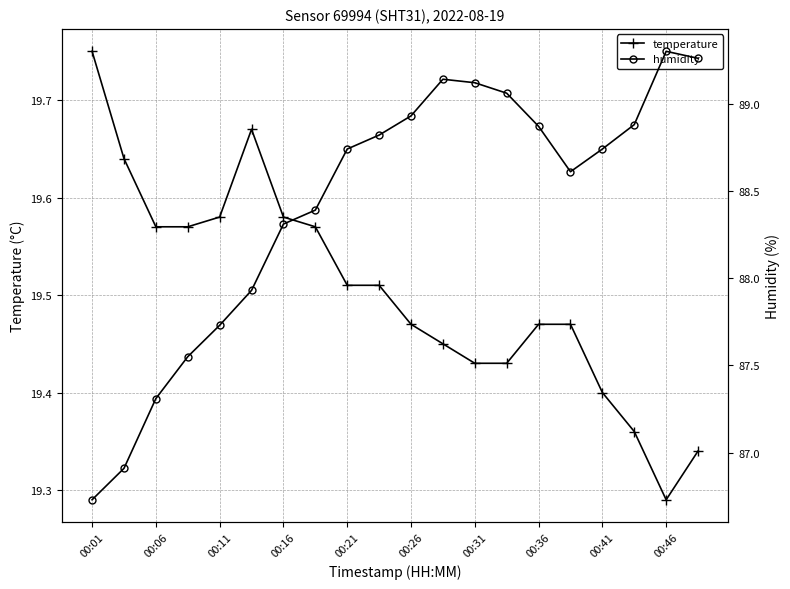

Which series has the largest range (max minus min)?

humidity